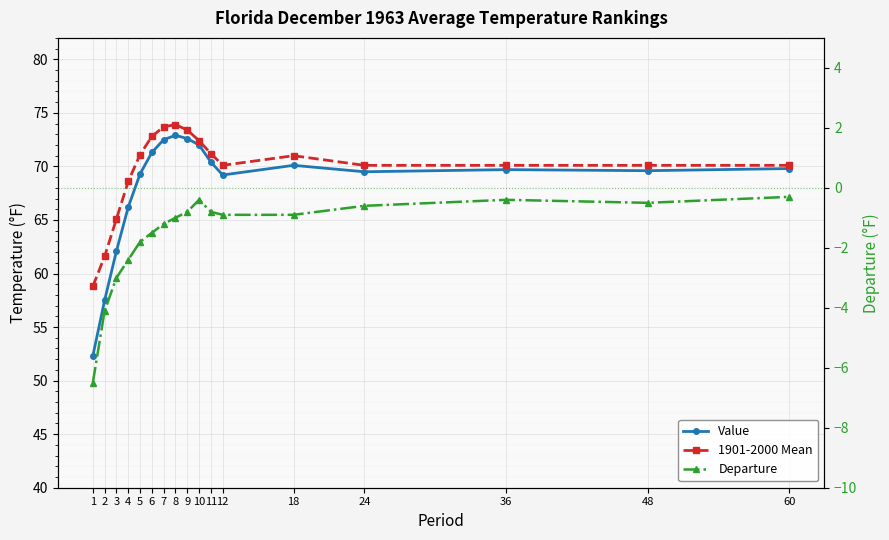

Where is the first local minimum for Value?

12